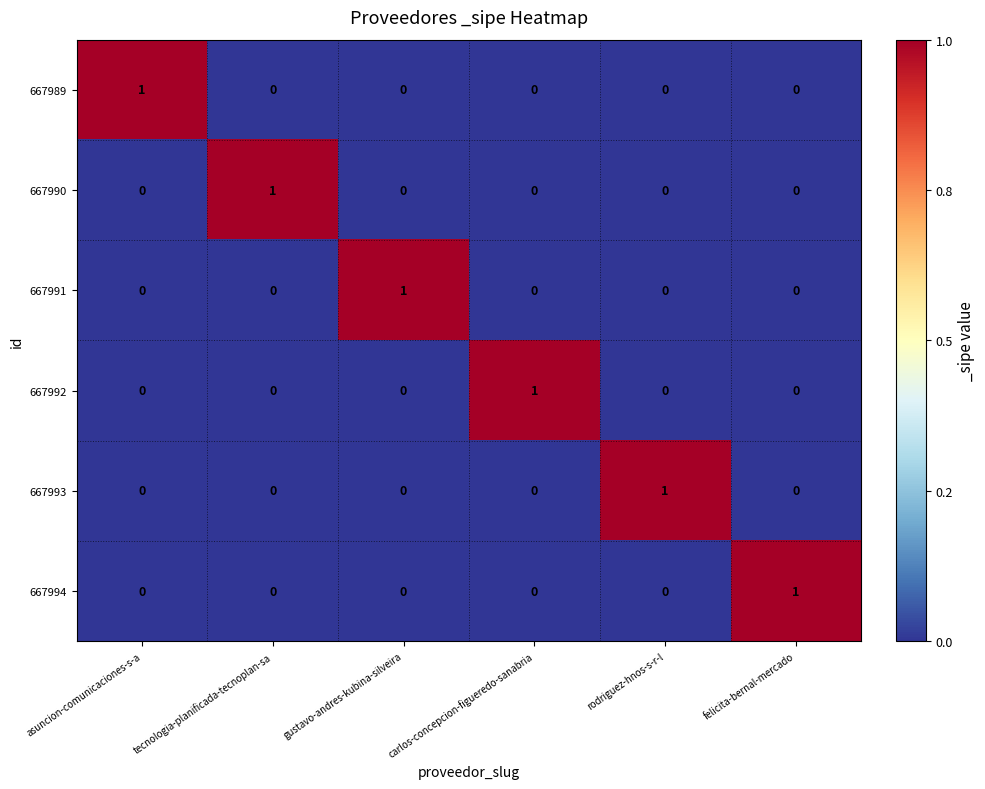

How many values in 667990 are above zero?

1